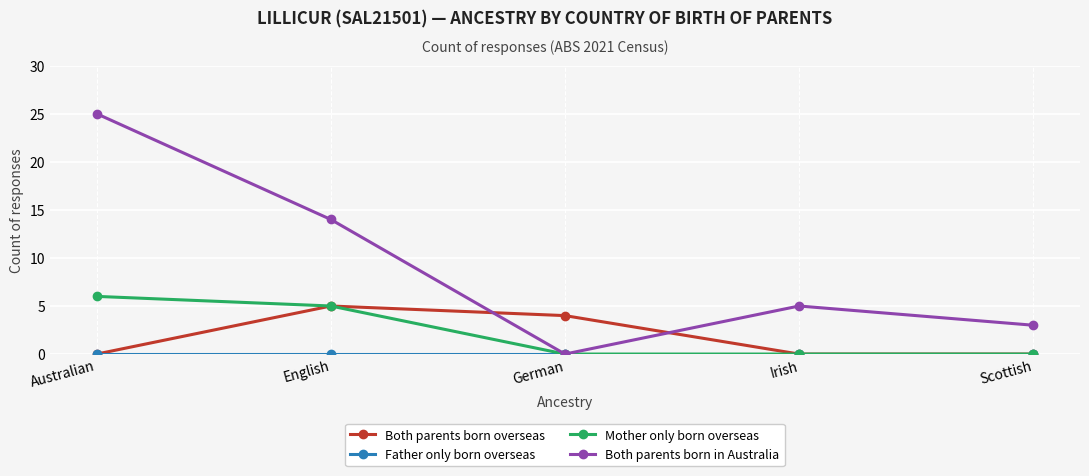

How many series are shown in this chart?

4